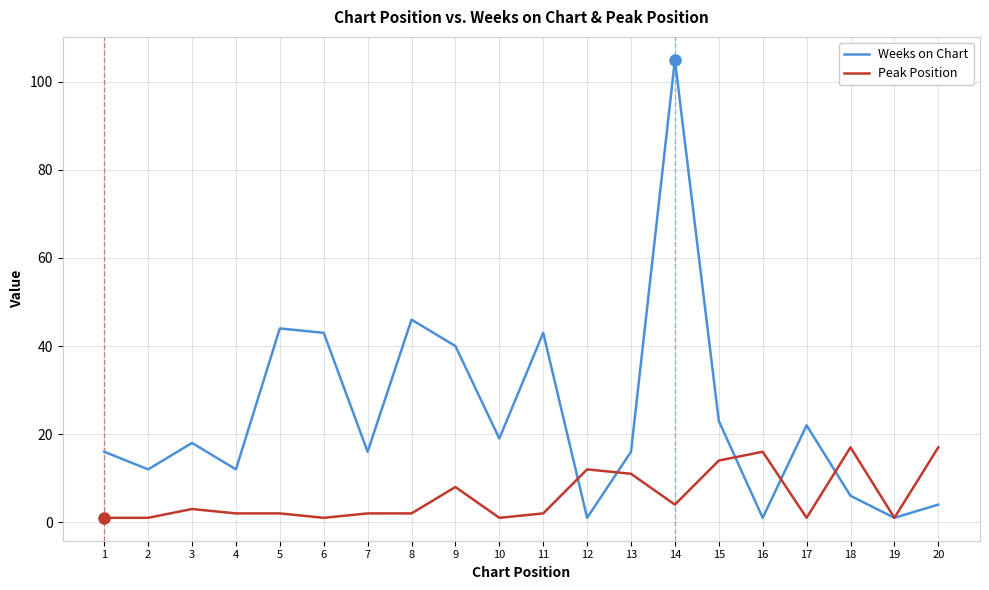

Count the number of categories in the chart.

20